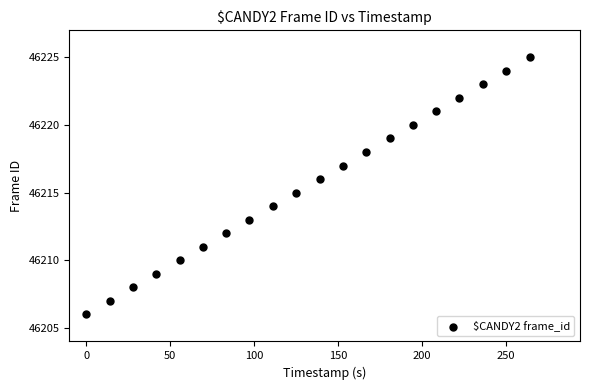

What is the range of Y values (max minus min)?

19